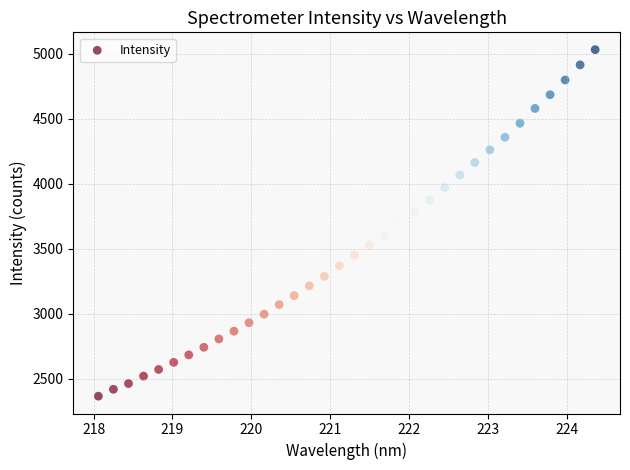

What is the range of Y values (max minus min)?

2663.9